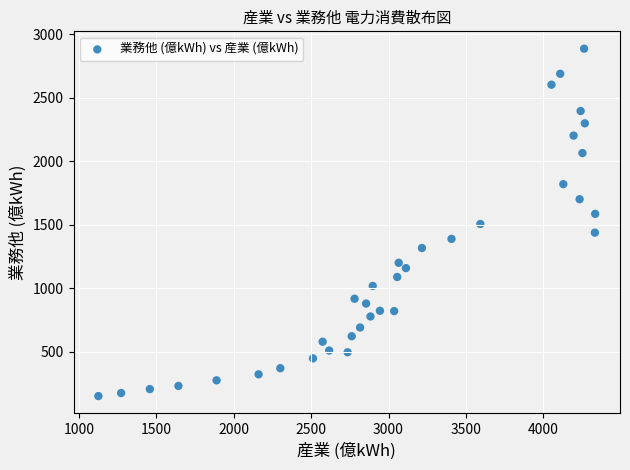

What is the range of Y values (max minus min)?

2732.3